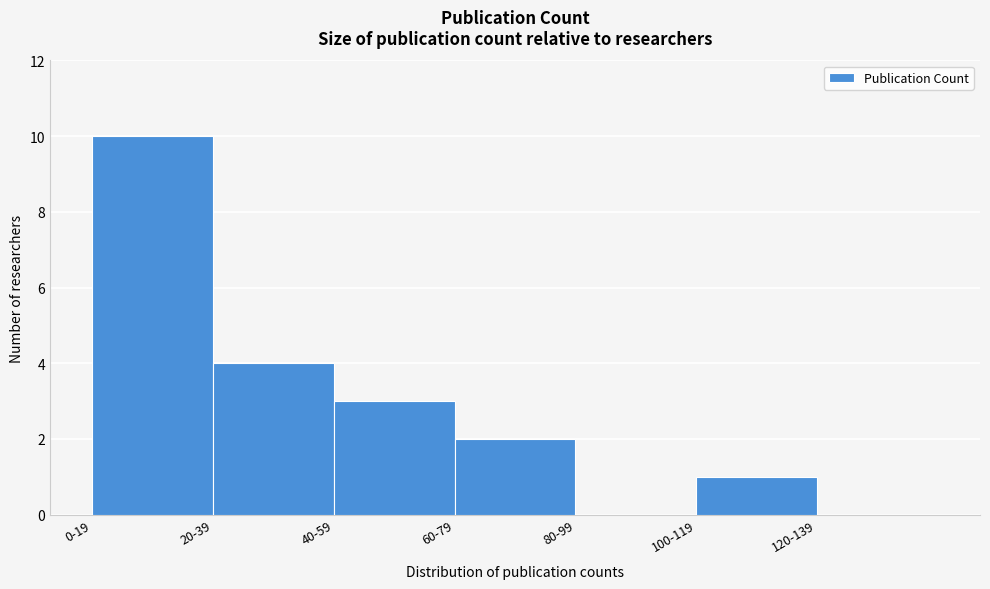

Reading left to right, what are all the values shown in this chart?

0-19=10	20-39=4	40-59=3	60-79=2	80-99=0	100-119=1	120-139=0